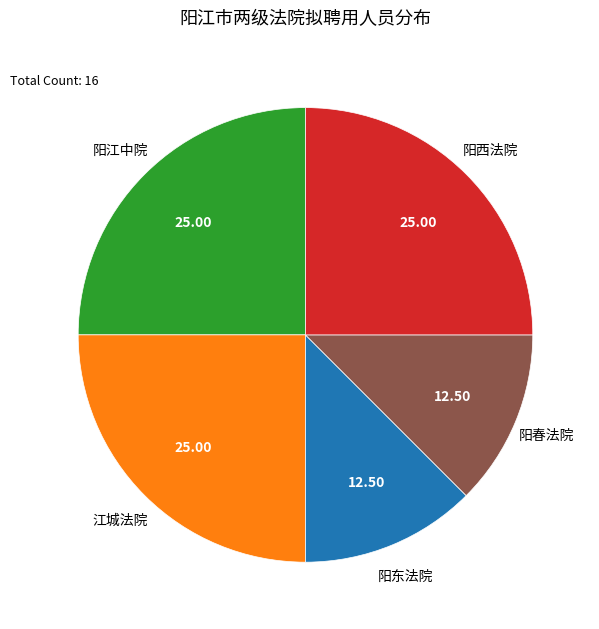

Does any single category account for the majority?

No